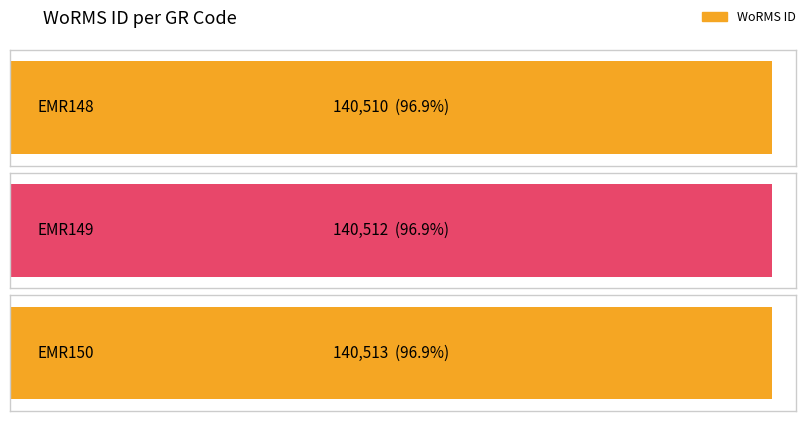

Rank the categories by value from lowest to highest.

EMR148, EMR149, EMR150